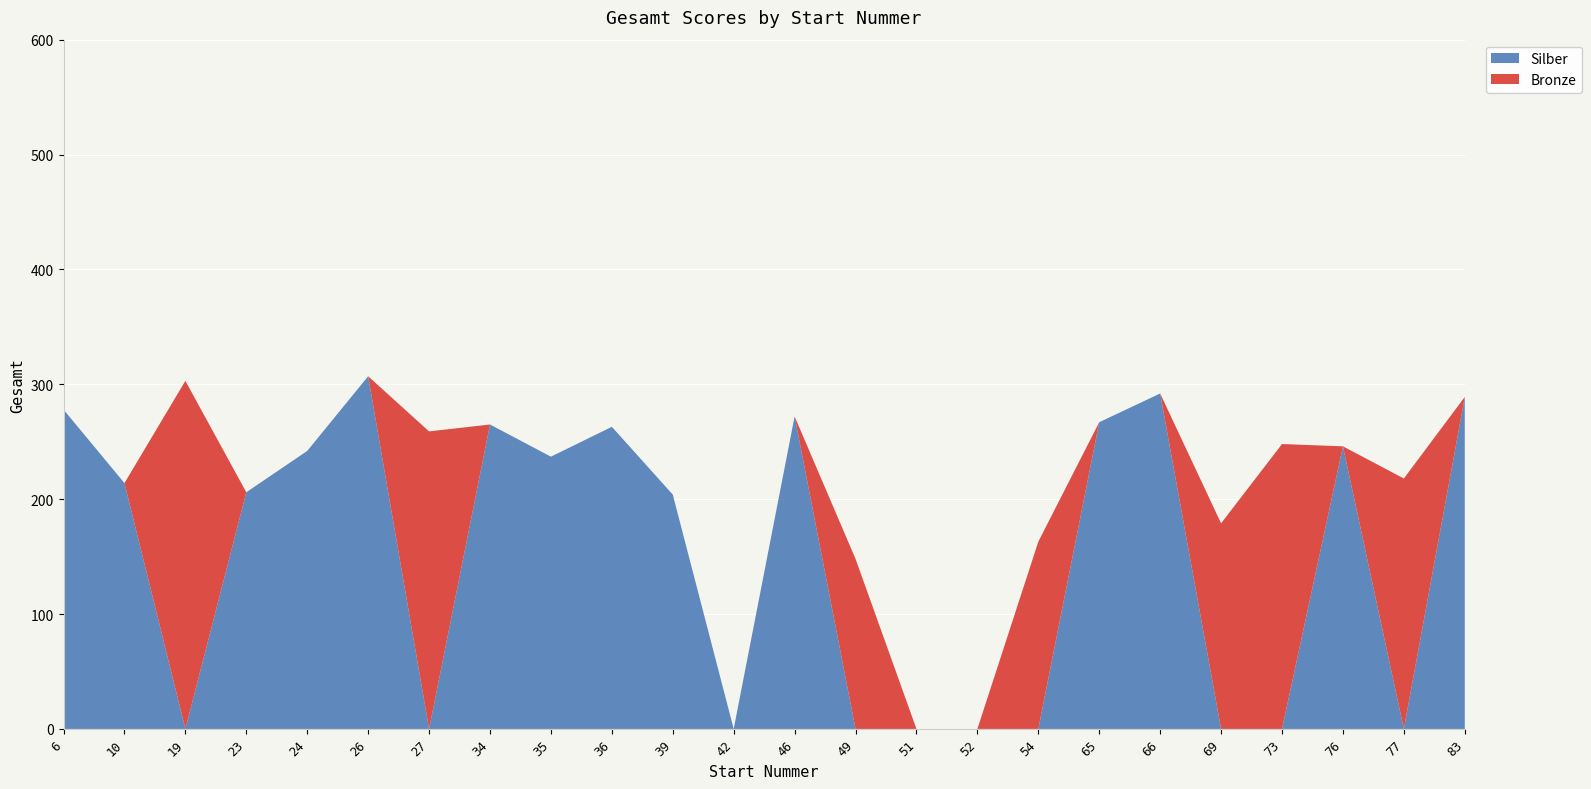

Is it true that Bronze equals 0 at 51?

True